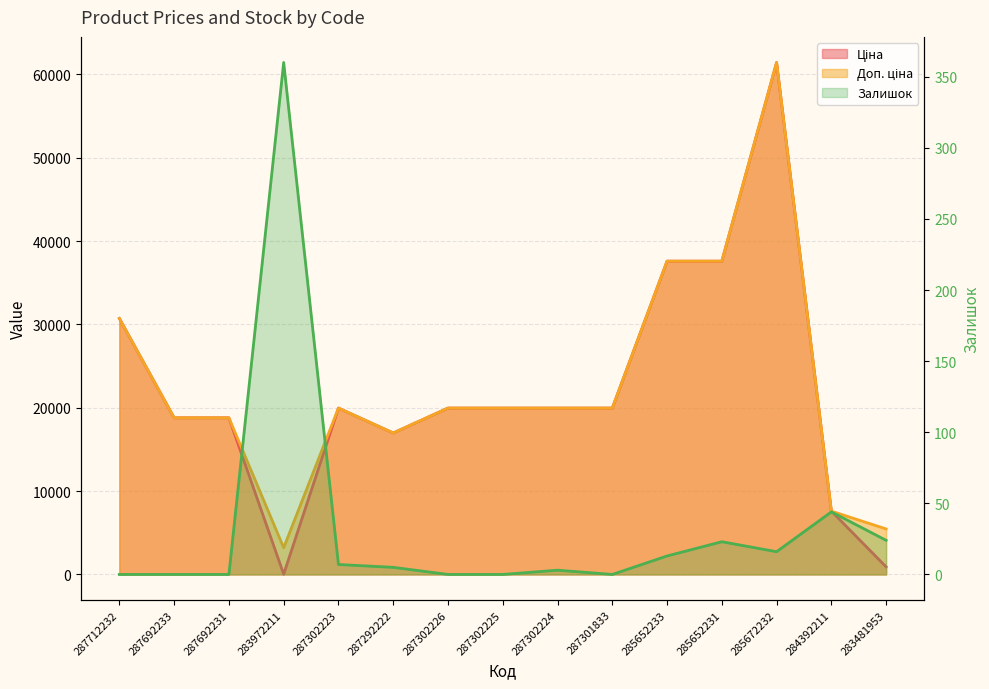

How many positive values are there?

9